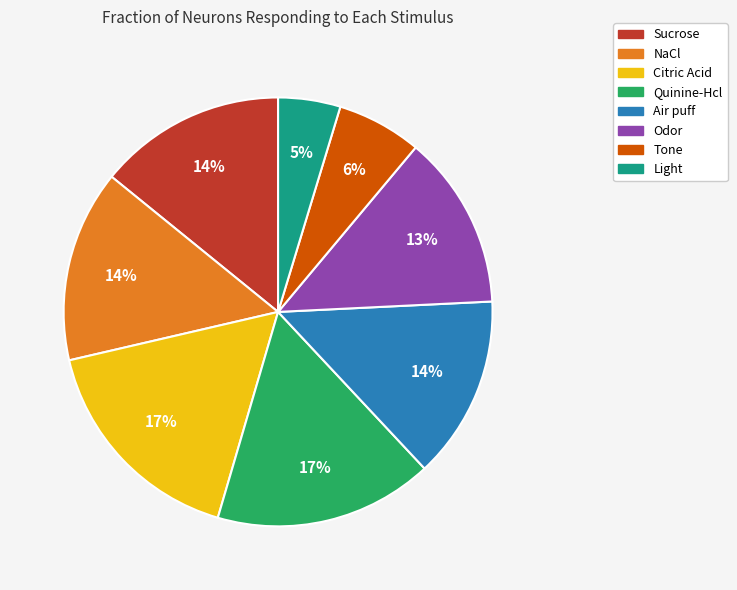

Is it true that Quinine-Hcl is 17% of the pie?

True